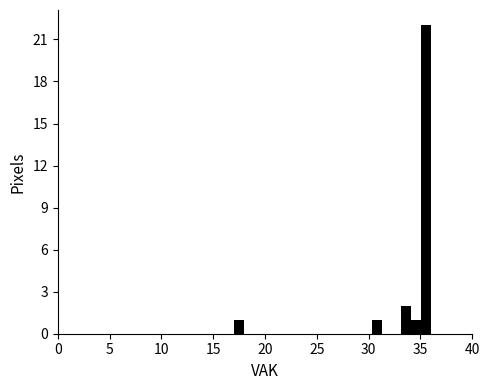

Around what value on the x-axis is the tallest bar? Give the approximate position of its centre, as read against the axis.

35.5